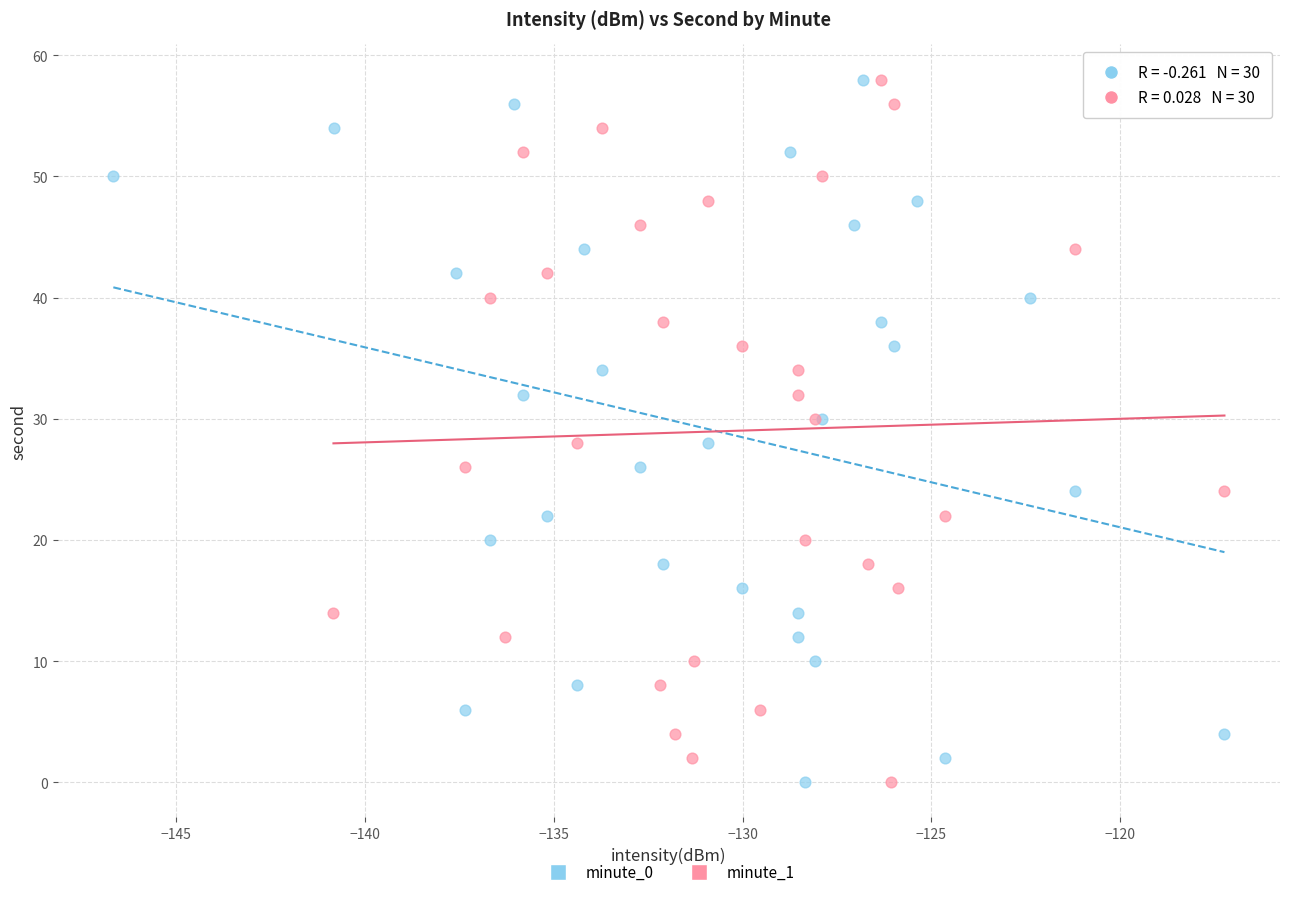

What are all the series names shown in the legend?

minute_0, minute_1